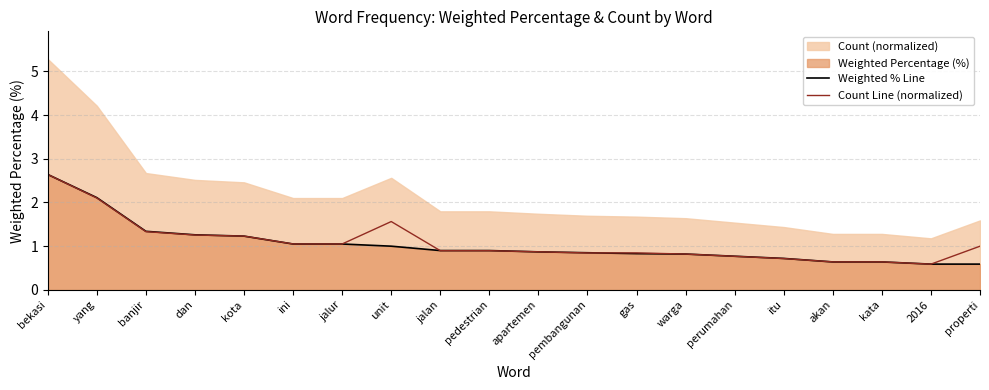

Which has a higher value, banjir or dan?

banjir